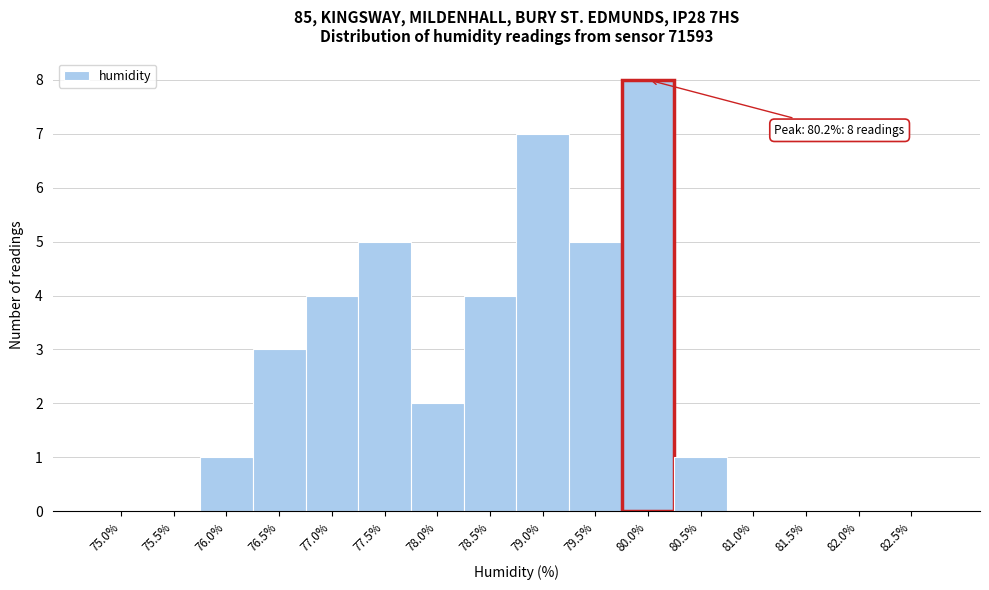

Reading left to right, transcribe all the data shown in this chart.

75.0%=0	75.5%=0	76.0%=1	76.5%=3	77.0%=4	77.5%=5	78.0%=2	78.5%=4	79.0%=7	79.5%=5	80.0%=8	80.5%=1	81.0%=0	81.5%=0	82.0%=0	82.5%=0